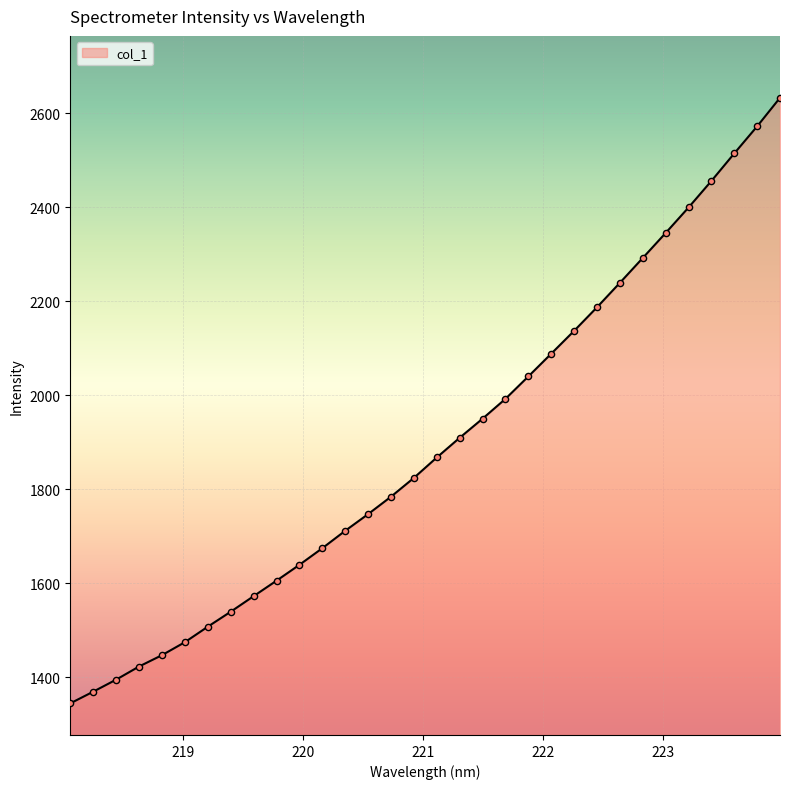

What is the greatest value displayed?

2633.0